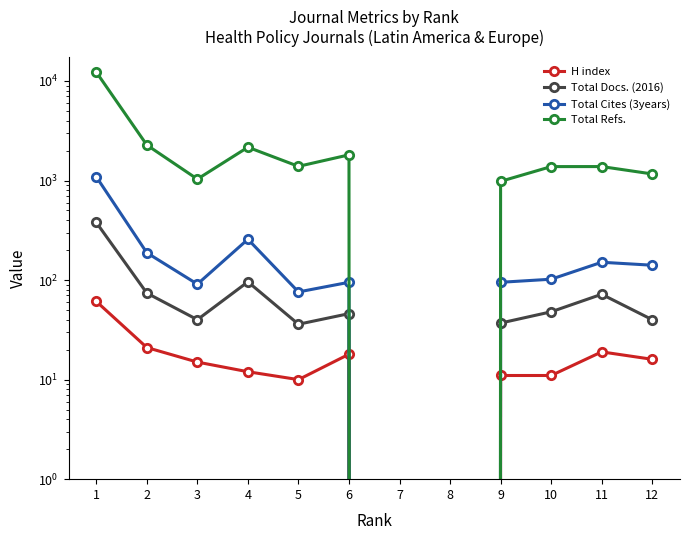

True or false: H index and Total Docs. (2016) intersect in this chart.

False